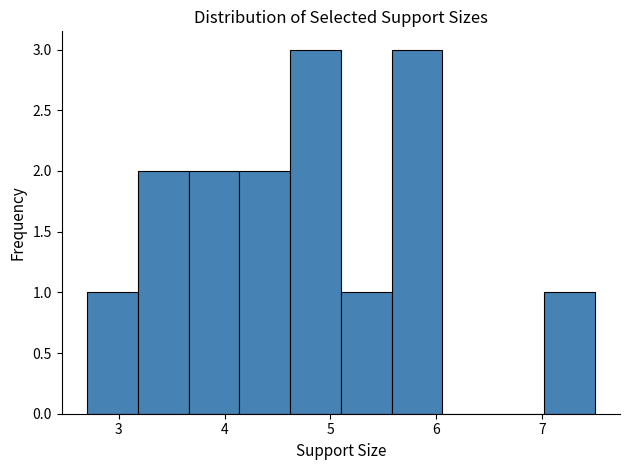

How tall is the bar that spans 4.14 to 4.62 on the x-axis? Neither the bar edges nor the heights are printed on the chart, so give them approximately, as read against the axes.

2